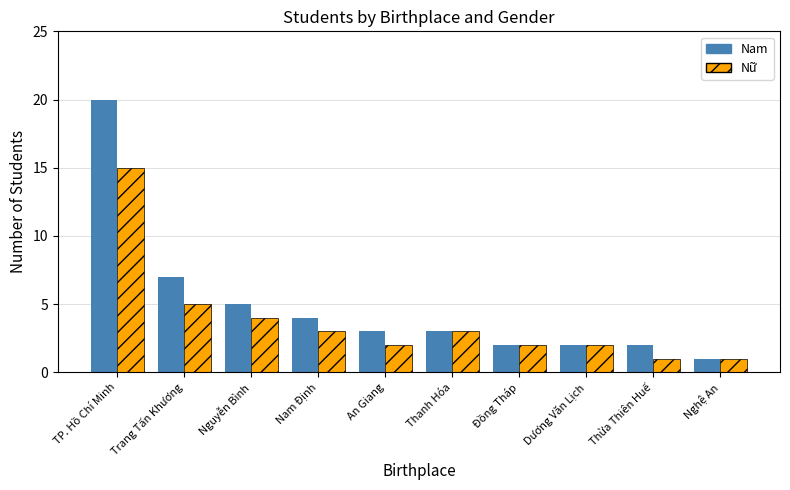

True or false: Nam has a value of 2 at Đồng Tháp.

True